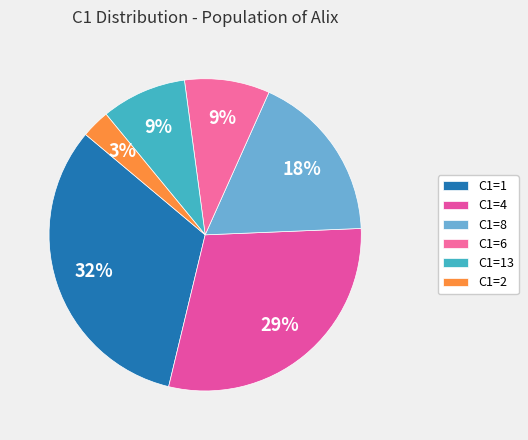

Which slice is the largest?

C1=1